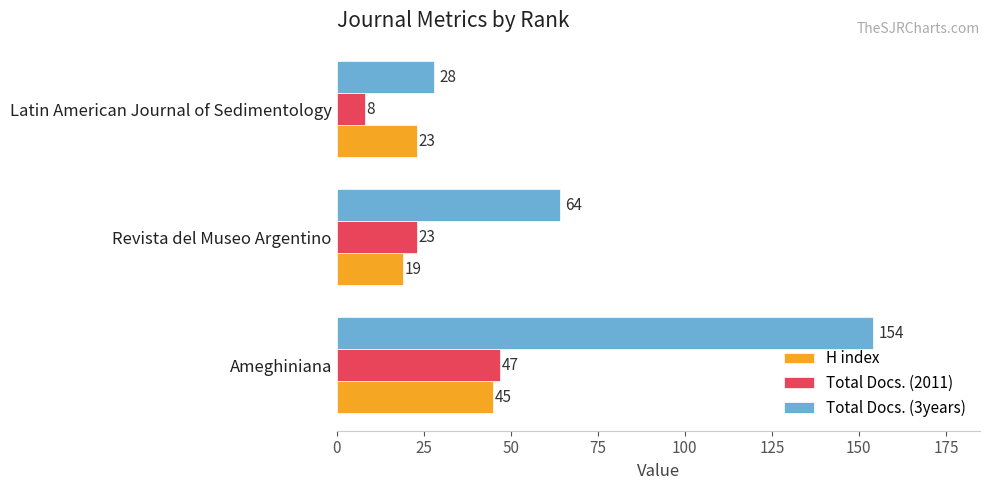

What is the difference between the maximum and minimum values in the Total Docs. (3years) series?

126